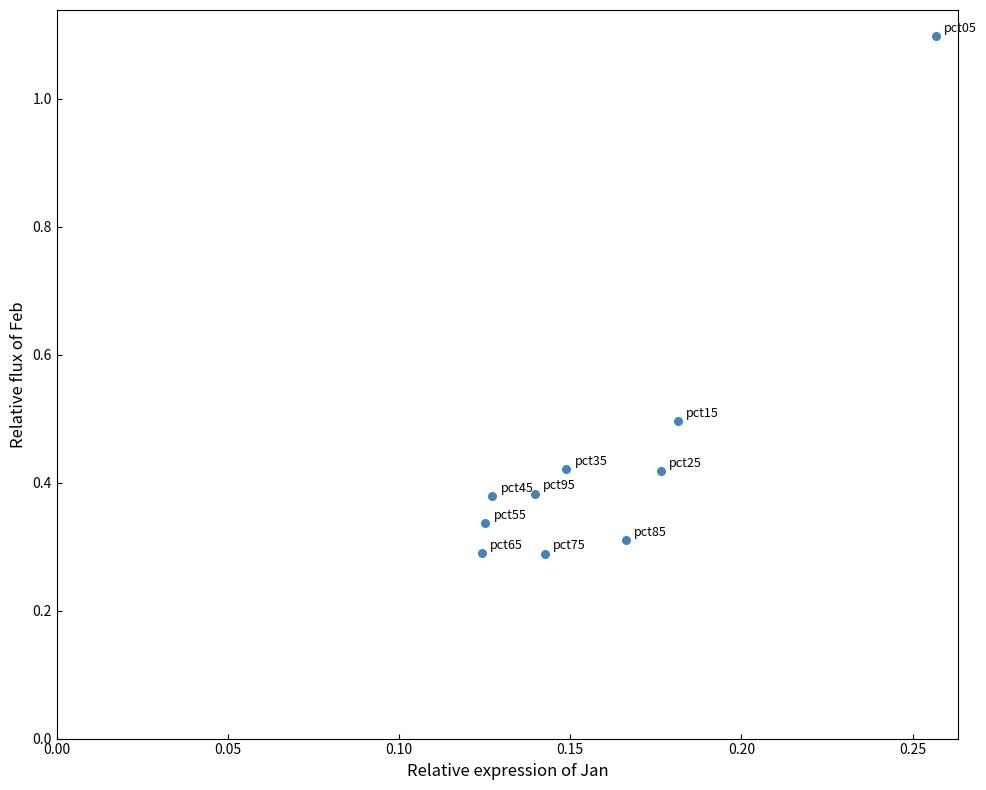

What is the range of Y values (max minus min)?

0.8